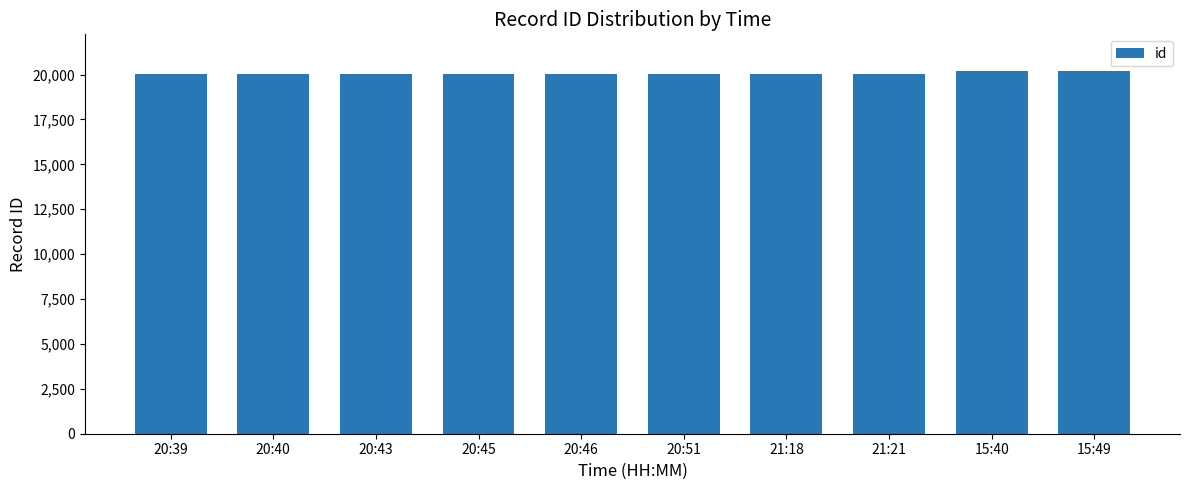

The chart shows a value of 31588 at 20:43. True or false?

False